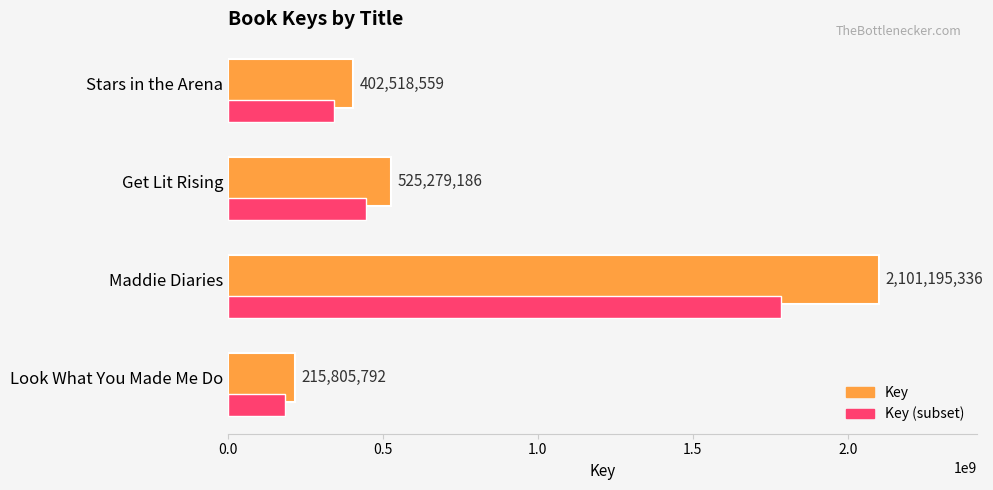

Where is Key nearest to the value 1158500564?

Get Lit Rising